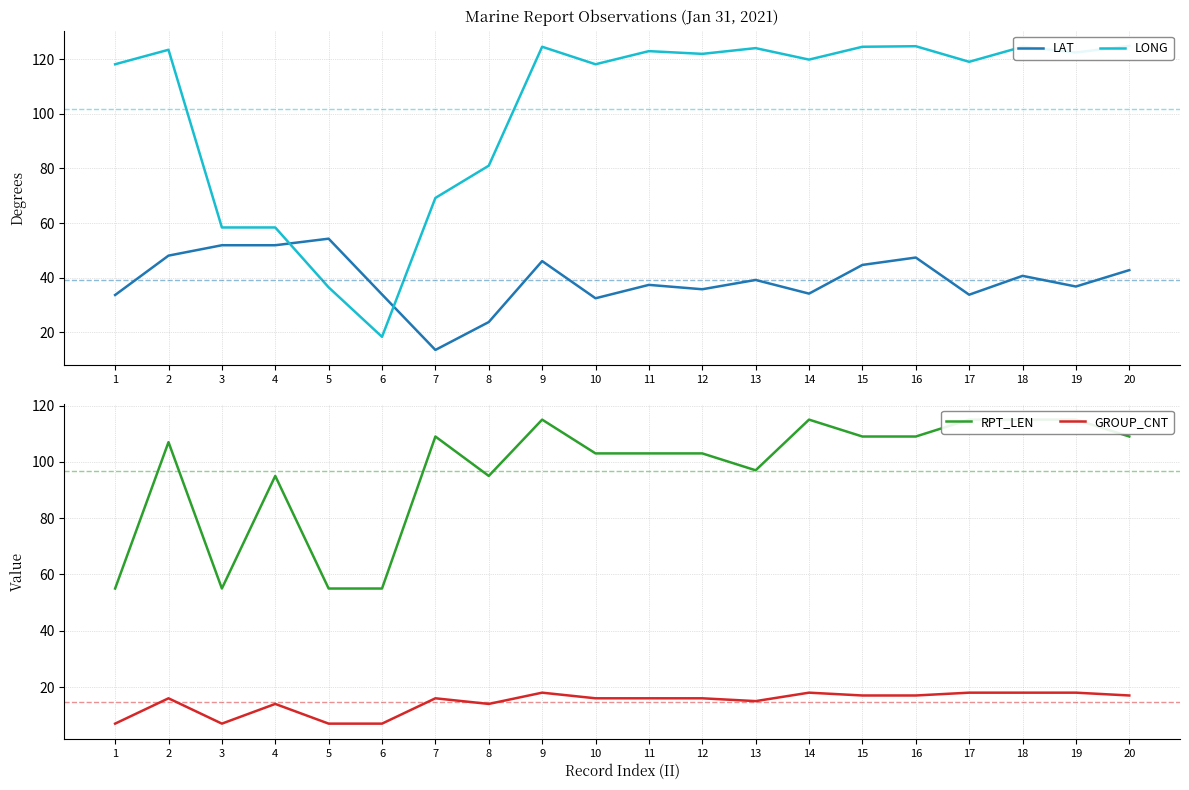

Count the number of data series in this chart.

4